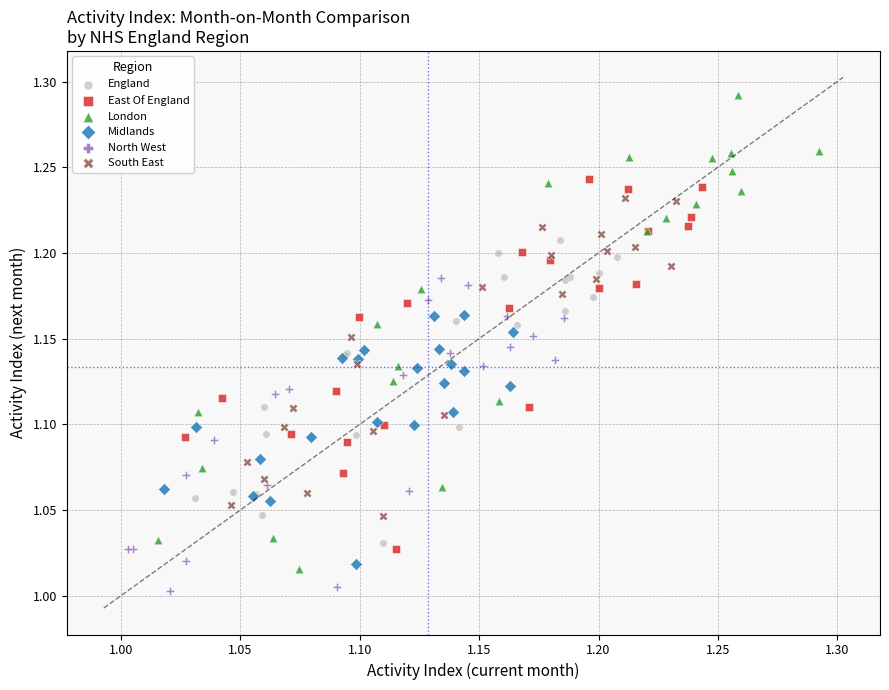

Which series reaches the maximum Y coordinate?

London